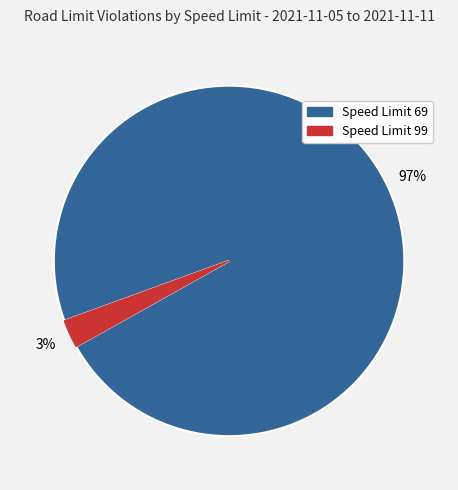

Between Speed Limit 99 and Speed Limit 69, which is larger?

Speed Limit 69